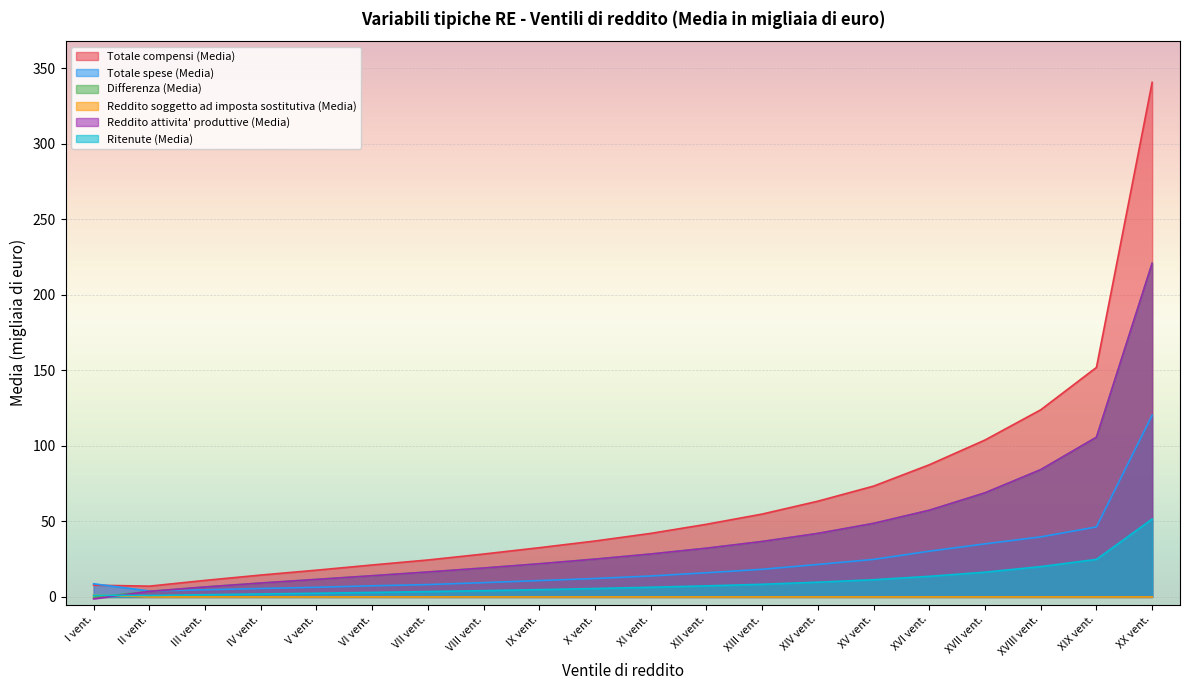

How many distinct data groups are displayed?

6